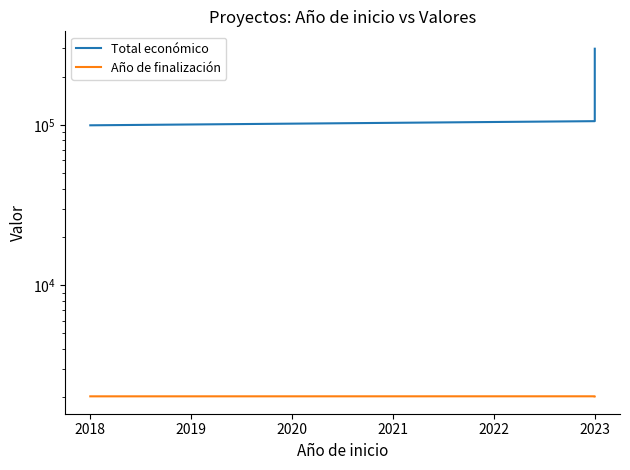

What is the value of the Año de finalización point at the 2nd from the left?

2026